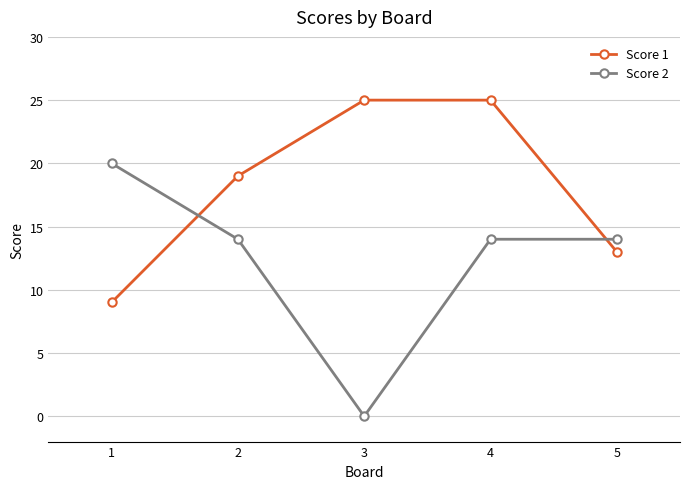

Reading right to left, transcribe all the data shown in this chart.

Score 1: 5=13	4=25	3=25	2=19	1=9
Score 2: 5=14	4=14	3=0	2=14	1=20